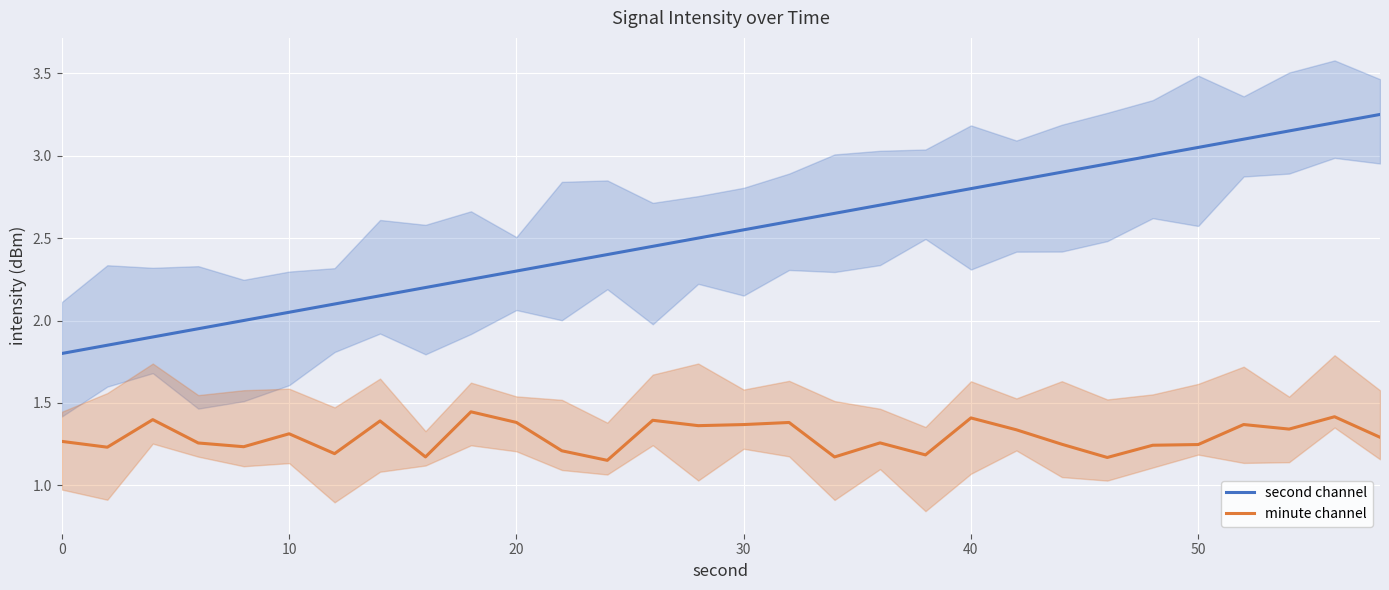

What is the sum of all minute channel values?

38.8